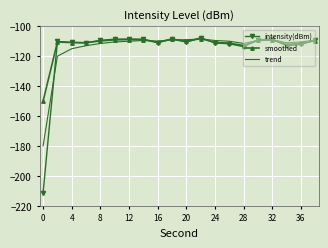

Which series has the widest spread of values?

intensity(dBm)